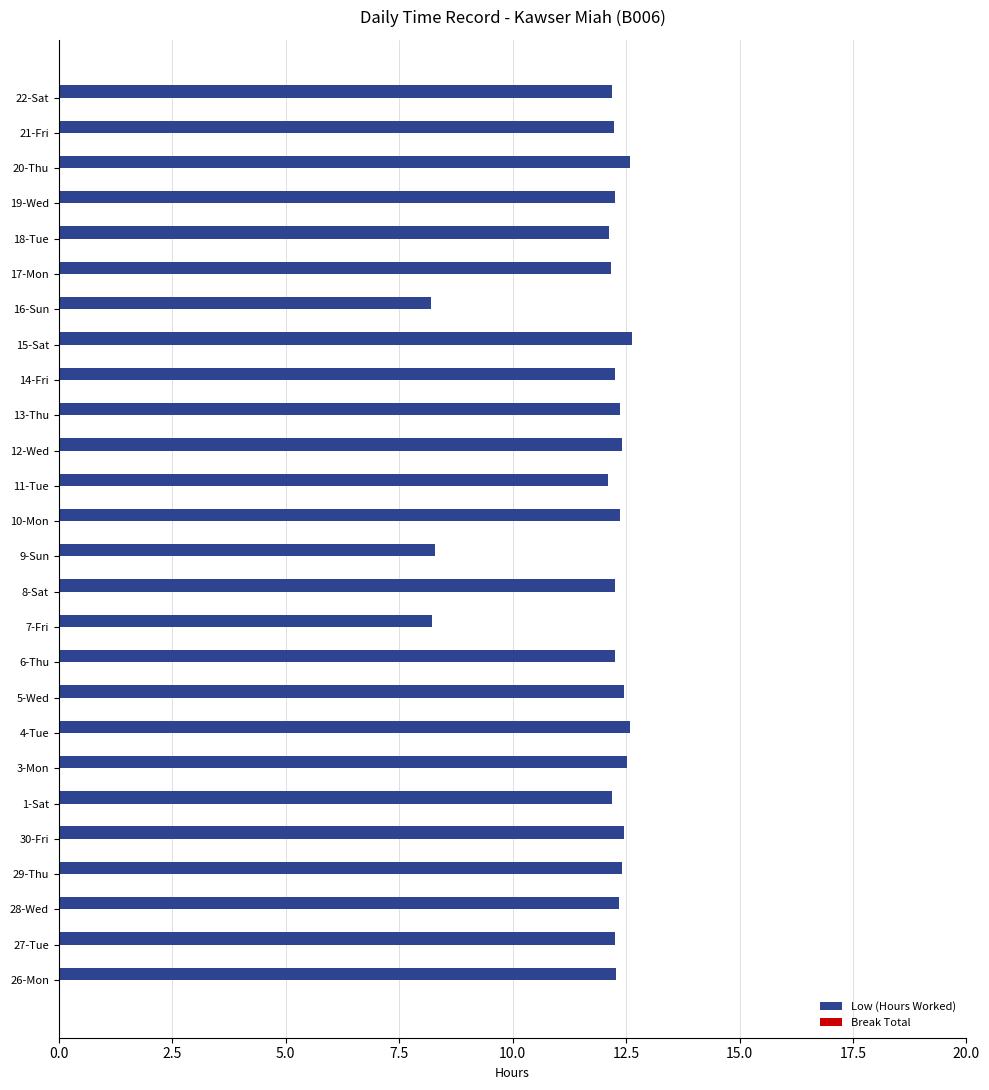

Count the number of data series in this chart.

1